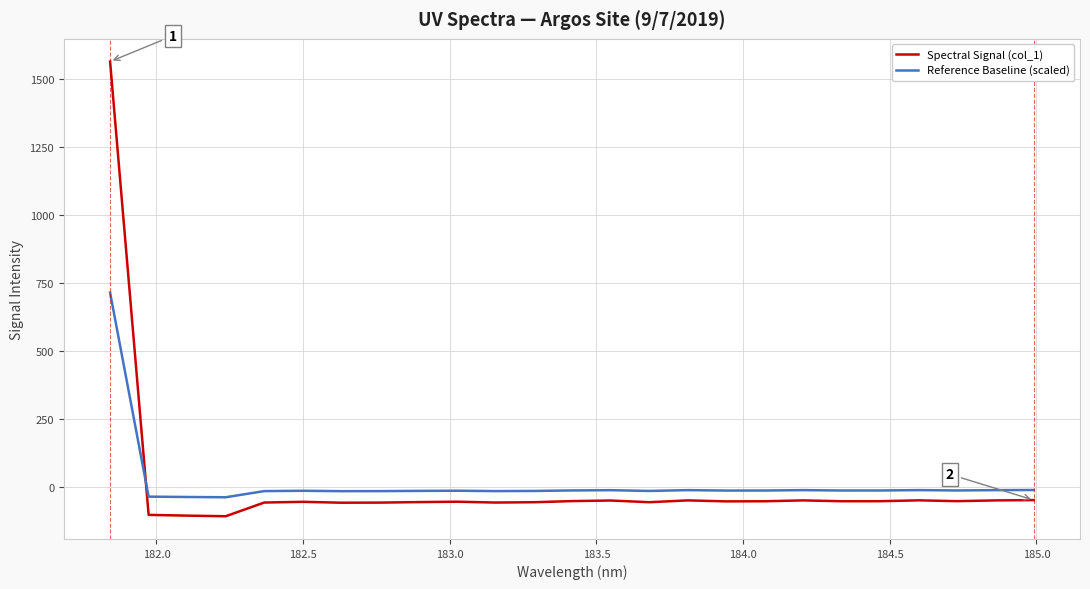

What is the lowest value of the Reference Baseline (scaled) series?

-39.0